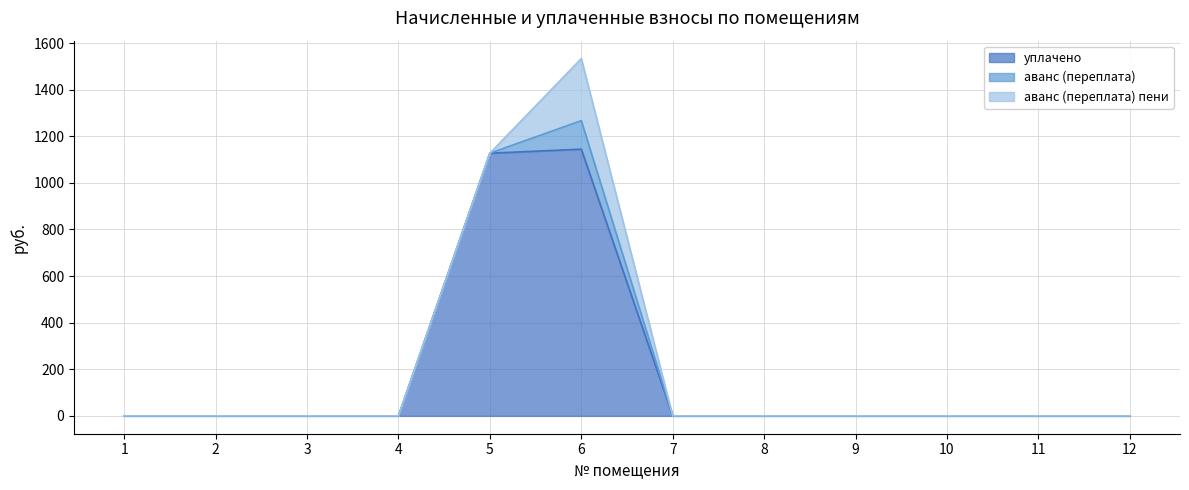

True or false: уплачено and аванс (переплата) cross at least once.

False